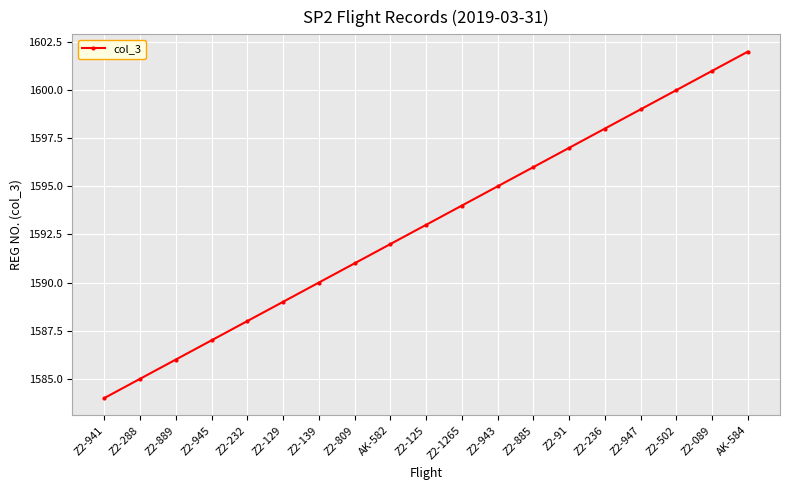

What is the average value?

1593